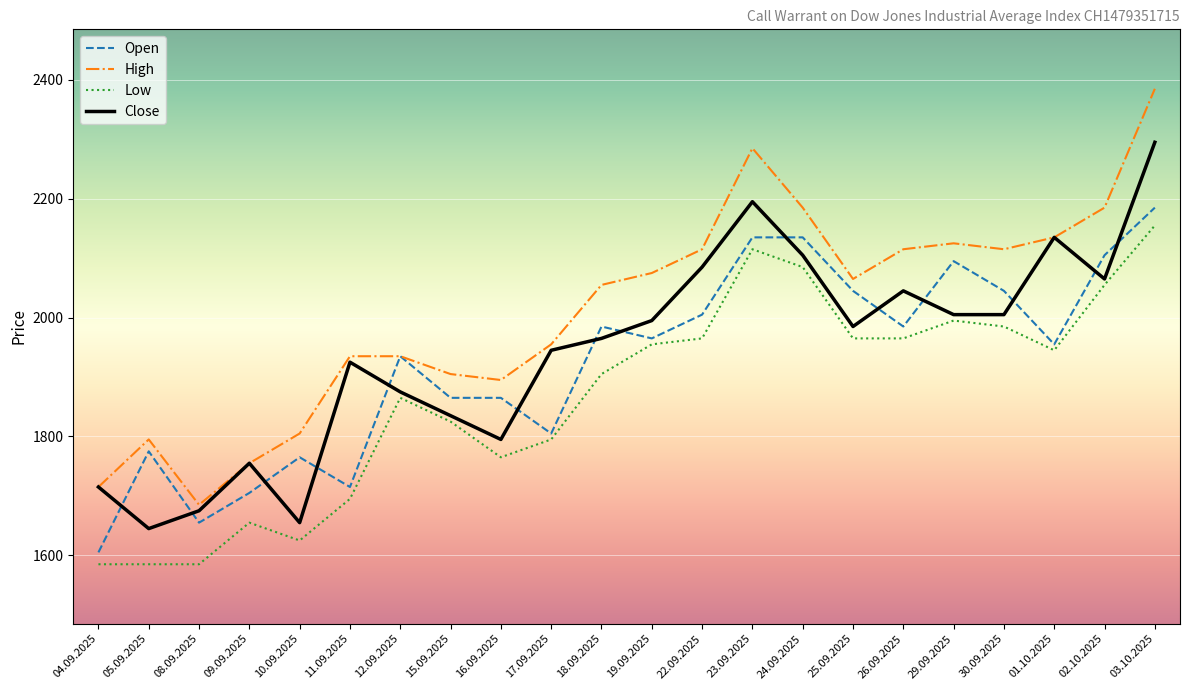

Which series has the largest range (max minus min)?

High